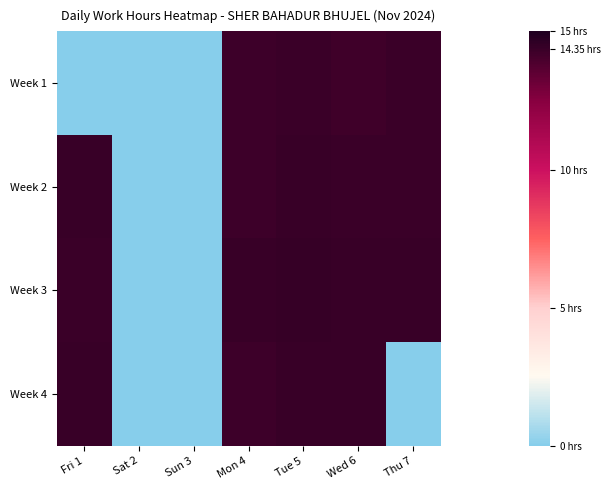

Which has a higher value, Tue 5 or Mon 4?

Tue 5